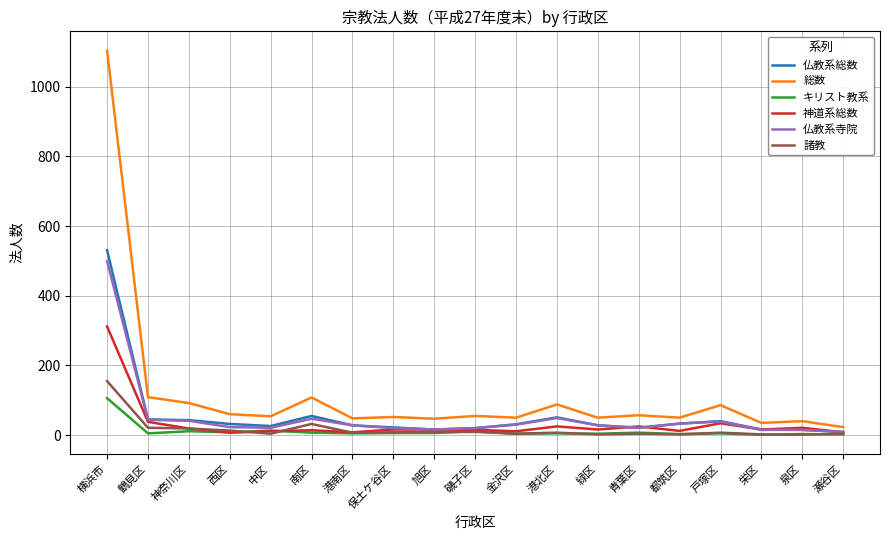

Which series changed the most between 中区 and 港北区?

総数